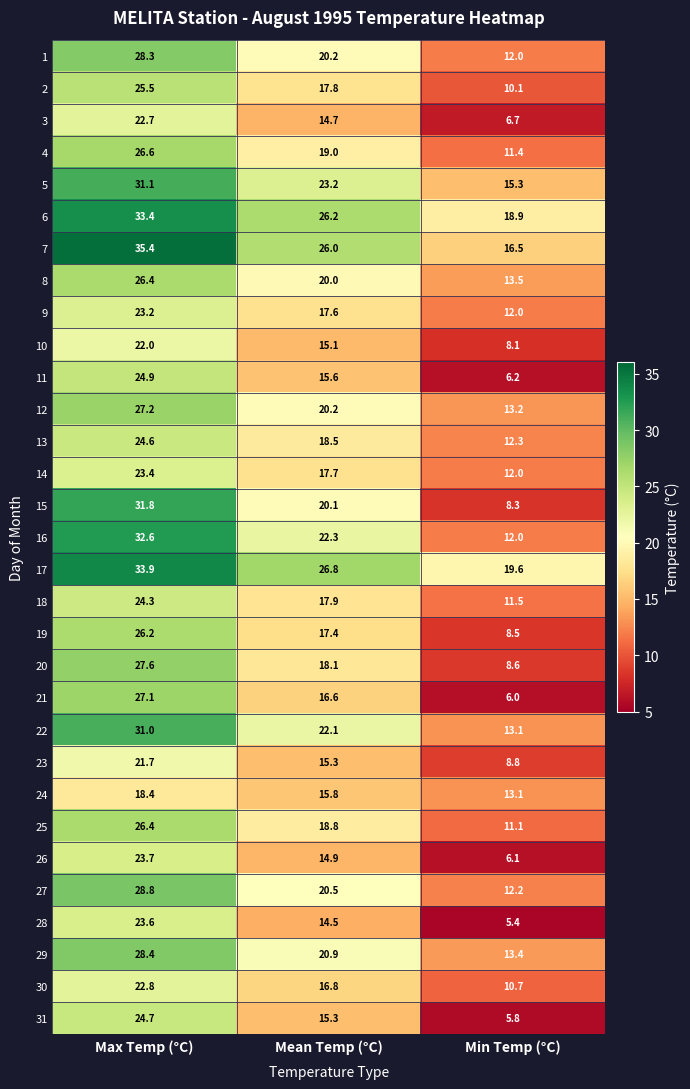

What is the difference between the second highest and minimum values in the 25 series?

7.7